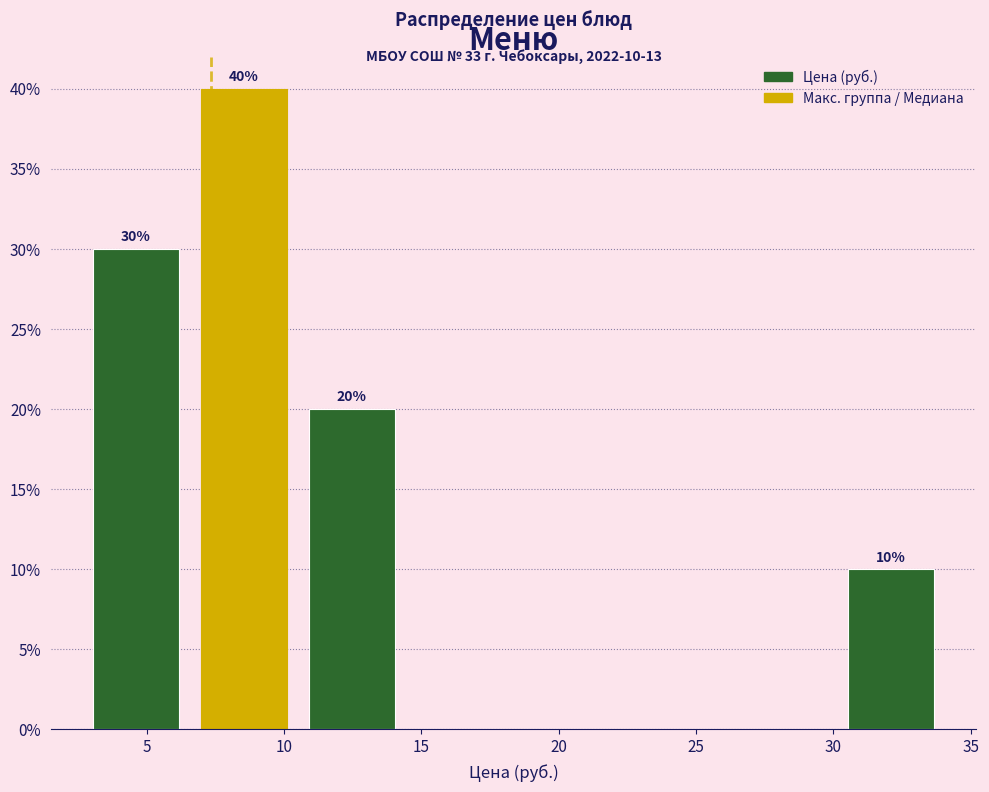

Over which range of the x-axis is the bar tallest?

6.5 to 10.5